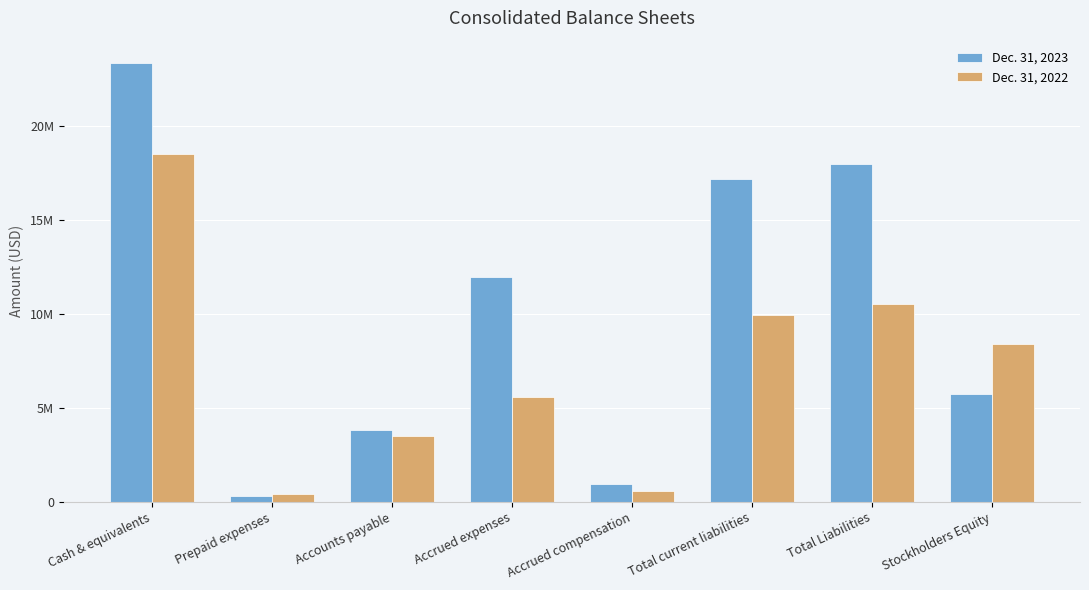

At Cash & equivalents, list the series in order from smallest to largest.

Dec. 31, 2022, Dec. 31, 2023